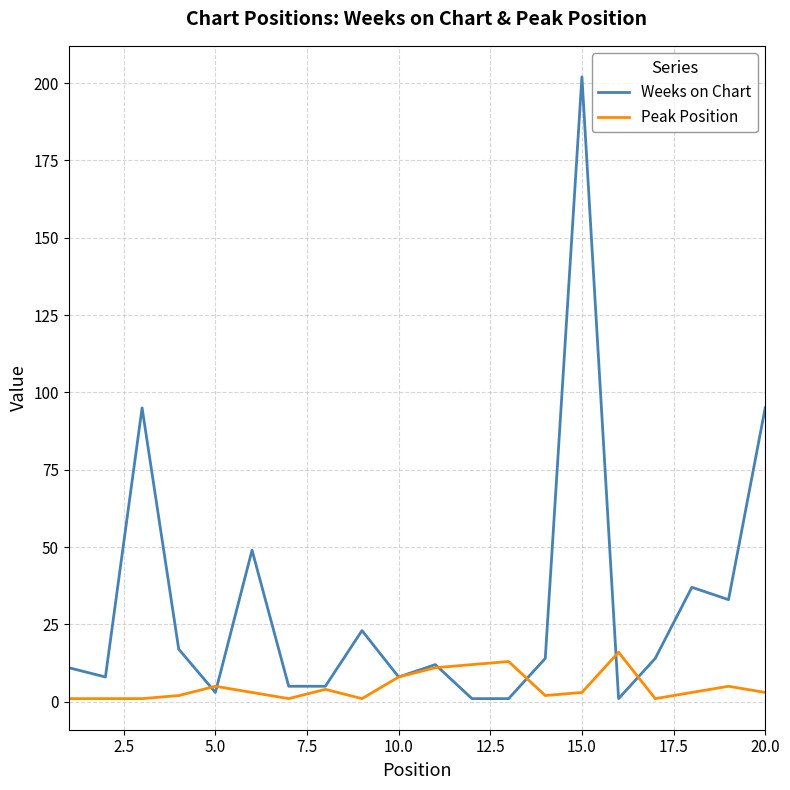

Which series has the largest range (max minus min)?

Weeks on Chart